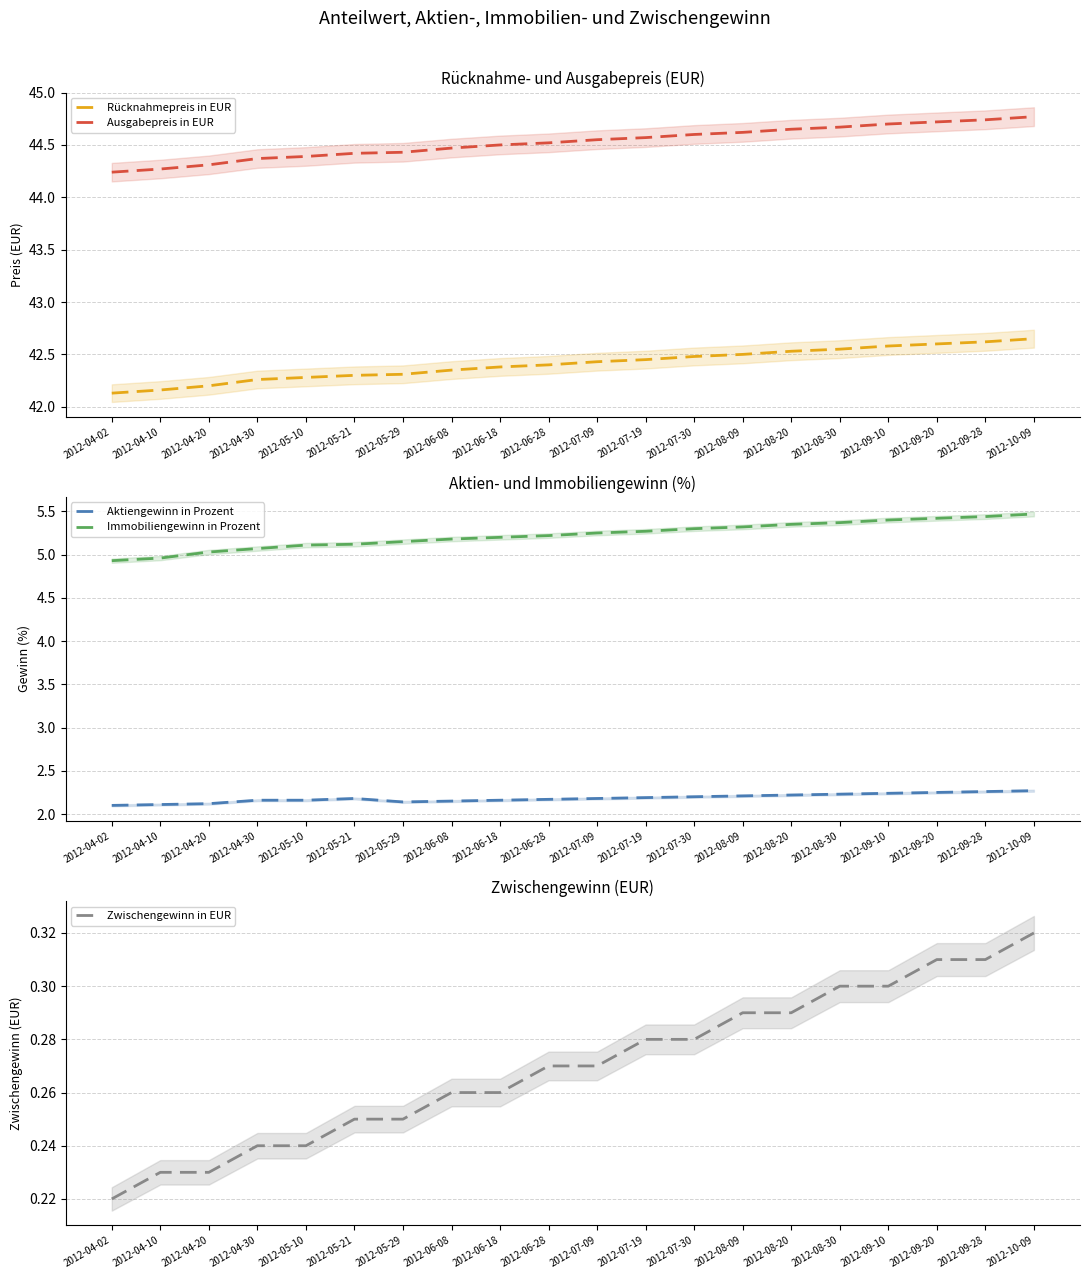

Count the Rücknahmepreis in EUR values in the range 42 to 43.

20